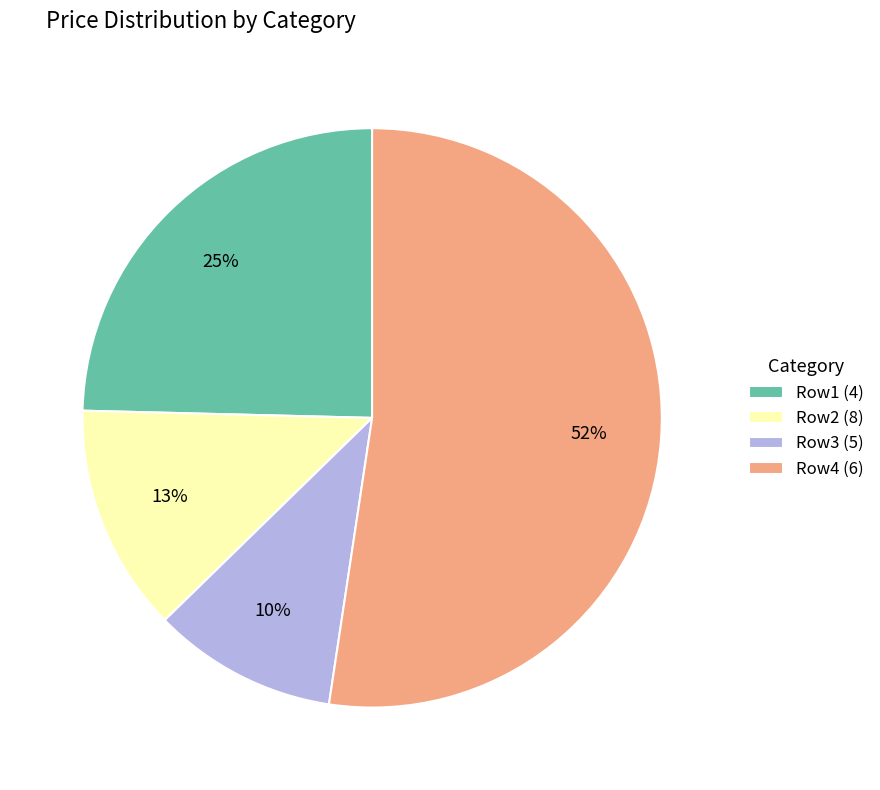

How many slices are in this pie chart?

4